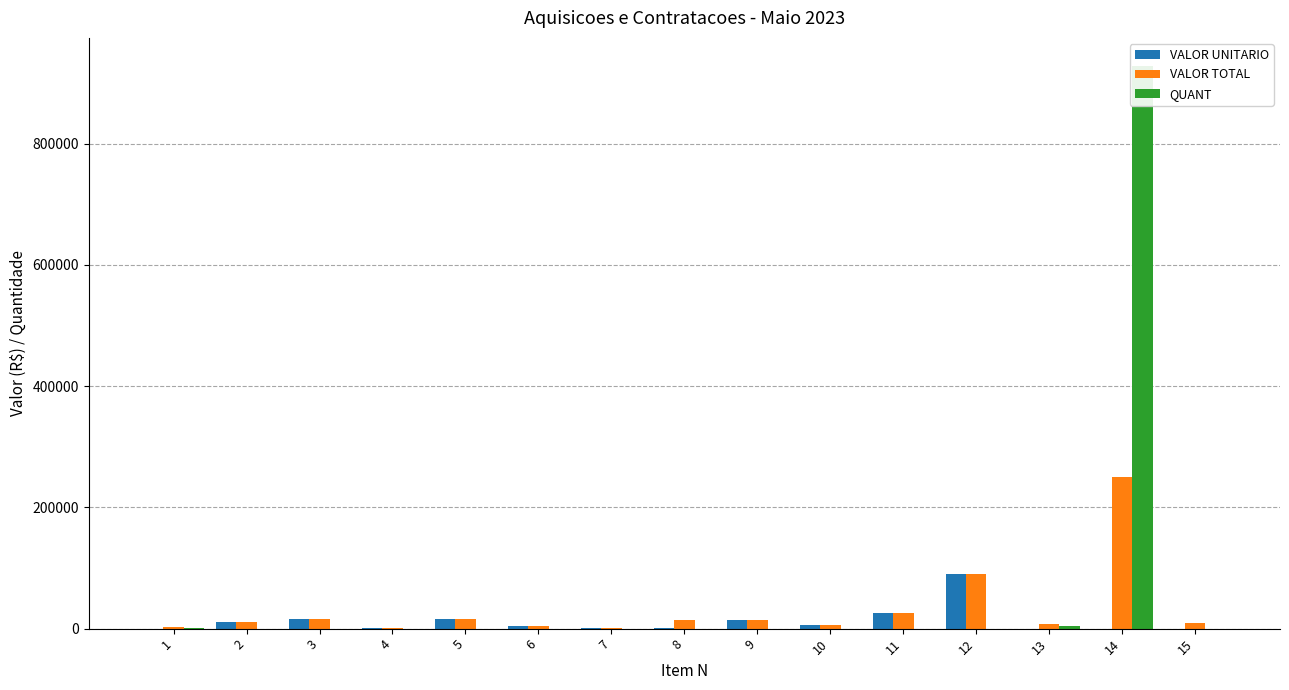

List the labels in order of VALOR UNITARIO value, smallest first.

14, 13, 1, 15, 8, 4, 7, 6, 10, 2, 9, 5, 3, 11, 12